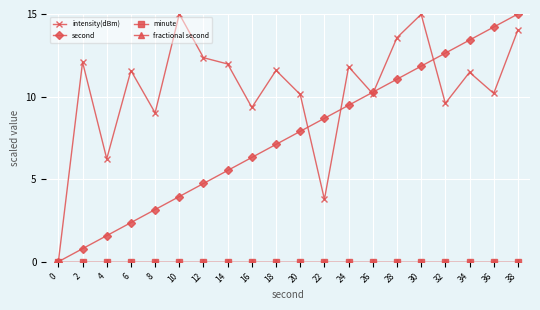

What is the difference between the second values at 36 and 12?

9.5